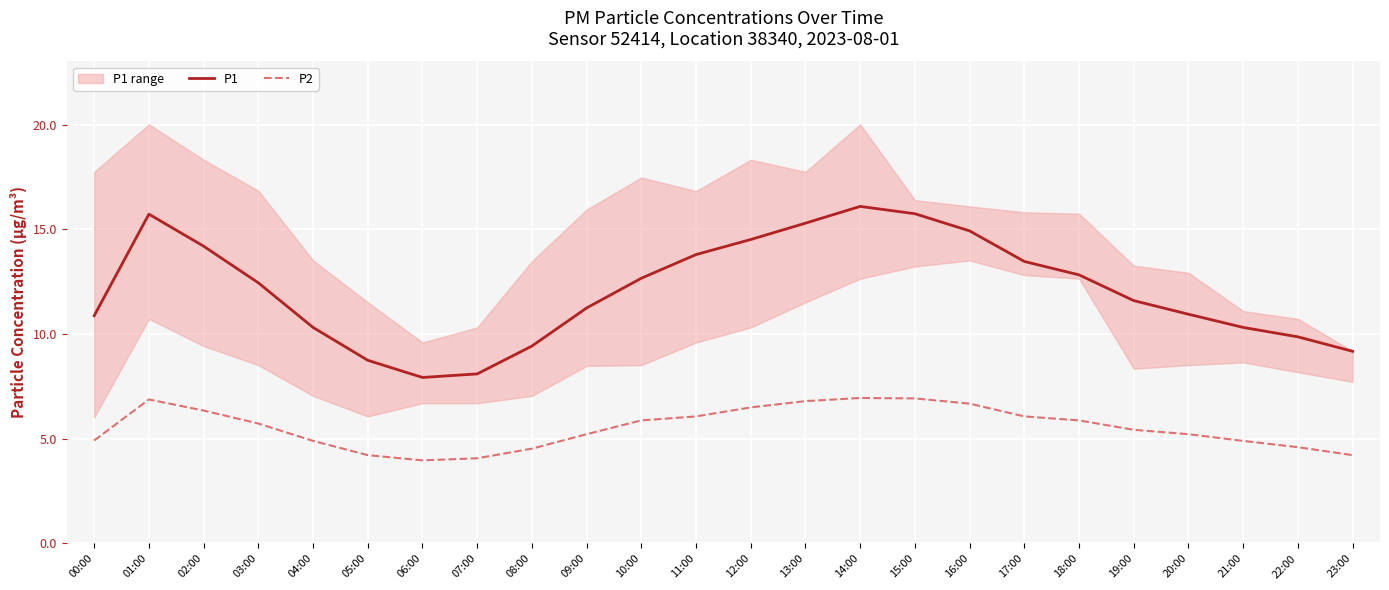

True or false: P1 and P2 intersect in this chart.

False